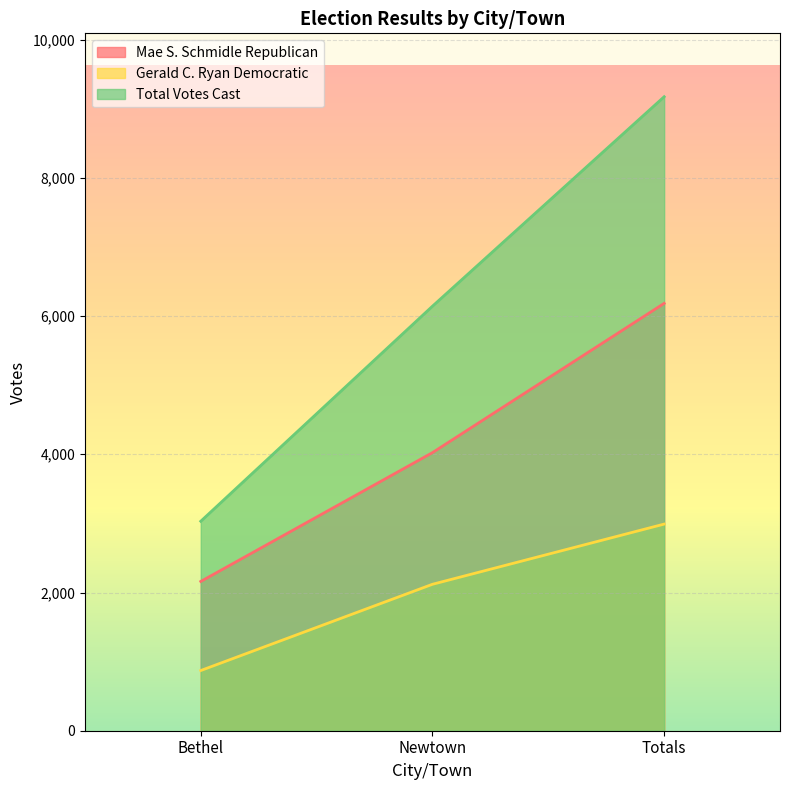

The Gerald C. Ryan Democratic series shows 2990 at Totals. True or false?

True